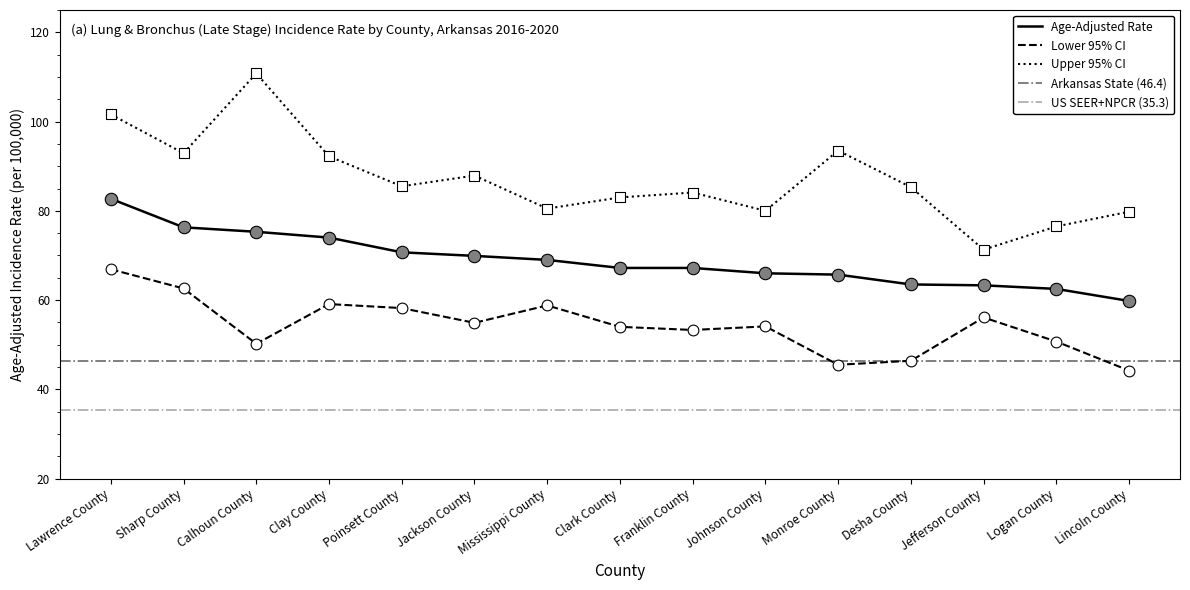

Which series reaches the minimum Y coordinate?

Lower 95% CI